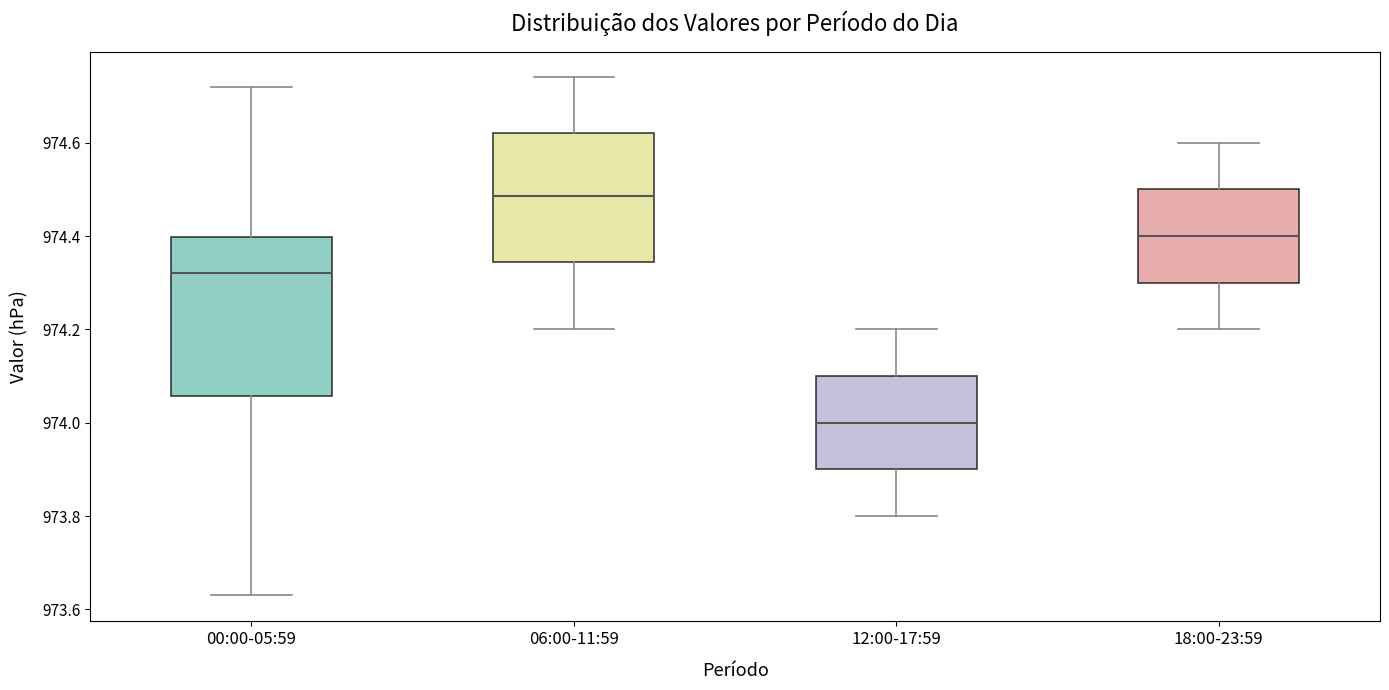

Which box is the tallest, from its lower edge to its upper edge?

00:00-05:59